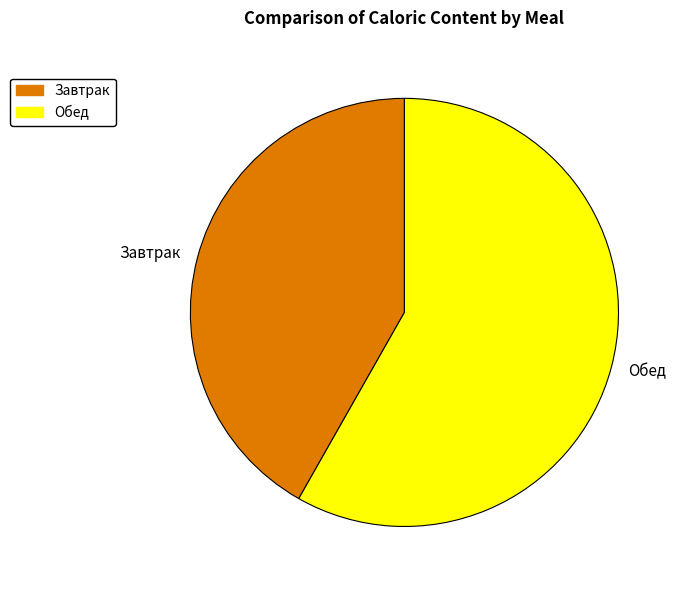

Is there a majority slice in this chart?

Yes